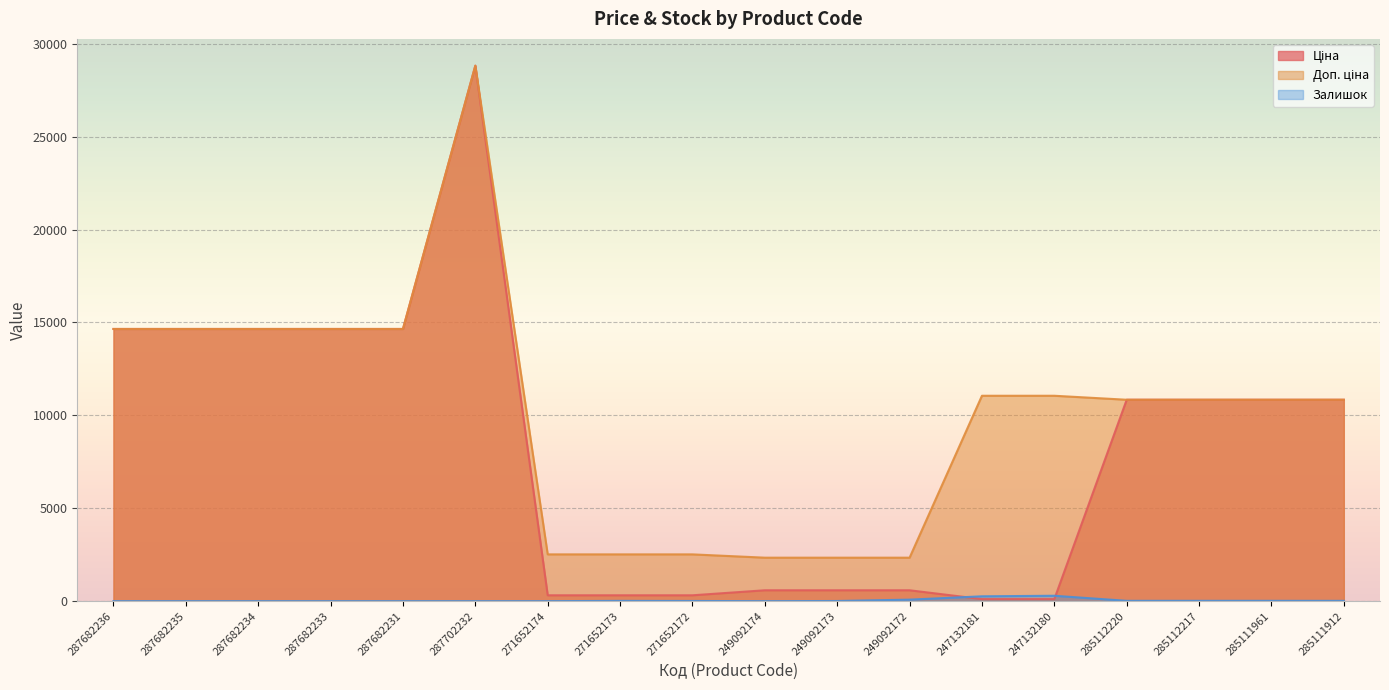

What is the label of the 3rd point from the right?

285112217